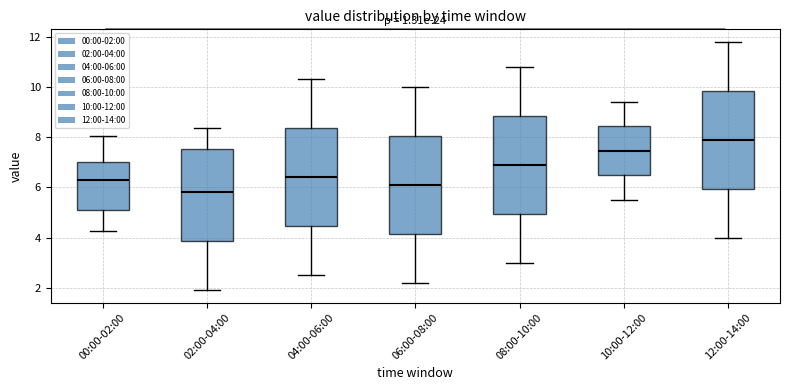

Where does the lower whisker of the box for 08:00-10:00 end on the y-axis? The values are not printed on the chart, so give them approximately, as read against the axis.

3.0